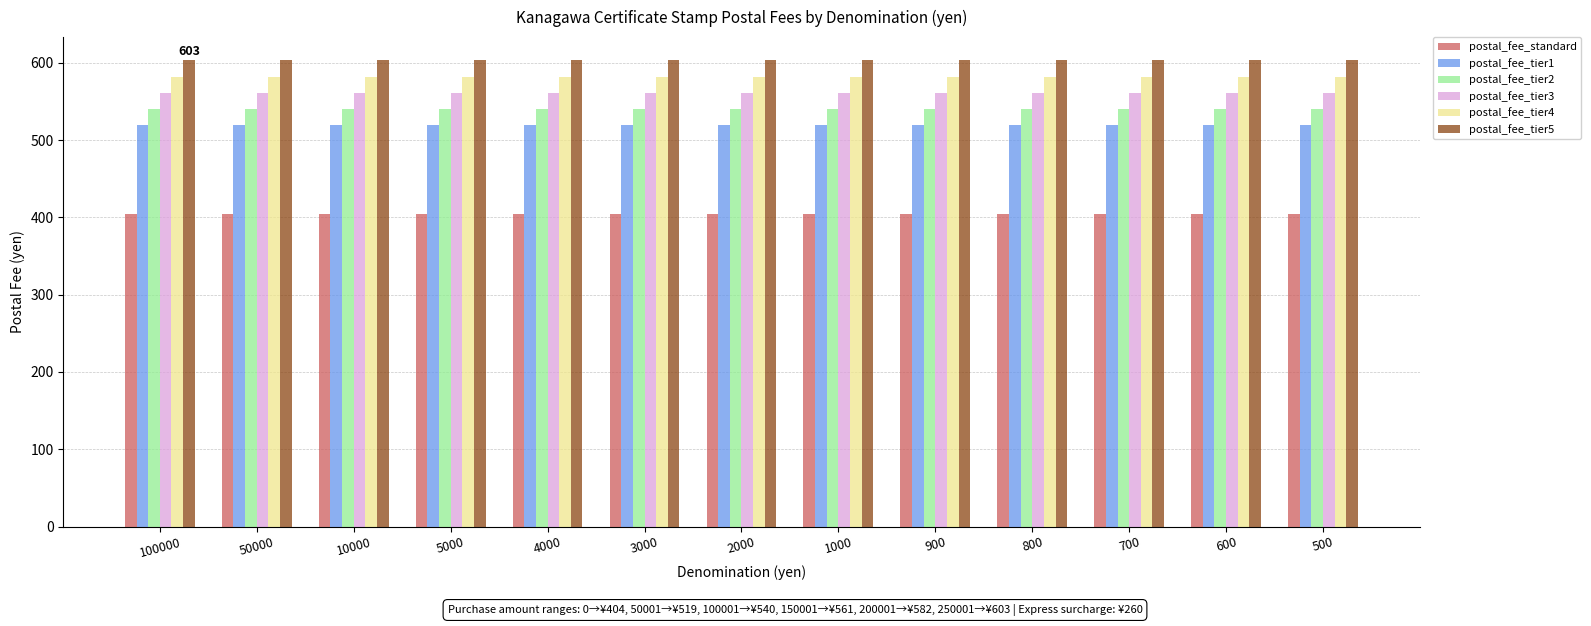

What is the sum of all postal_fee_tier3 values?

7293